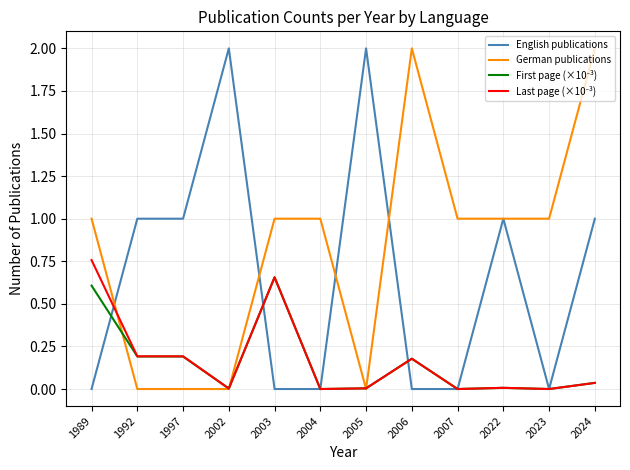

What is the spread (max minus min) of values at 2005?

2.0